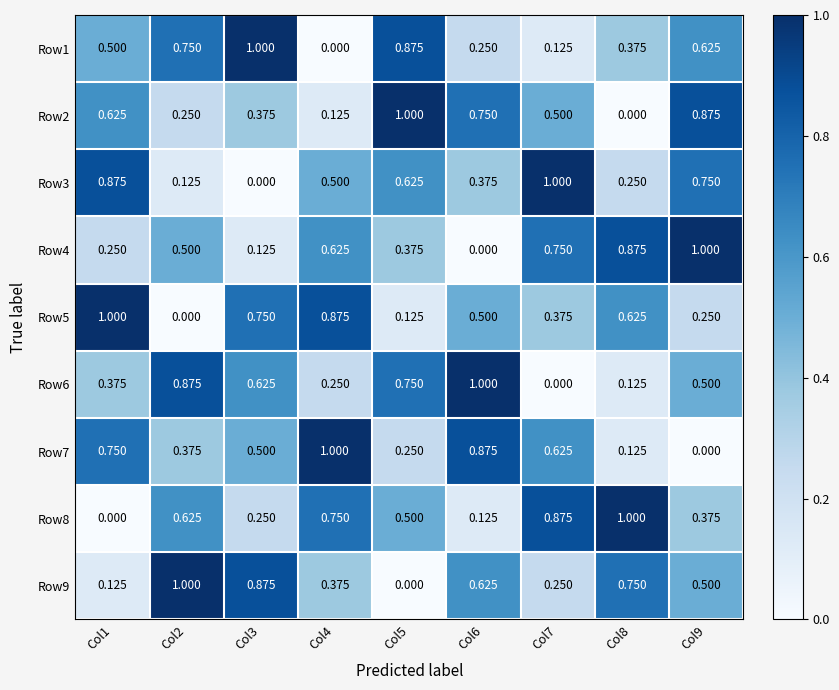

Is the value of Row3 at Col1 greater than the value of Row7 at Col9?

Yes